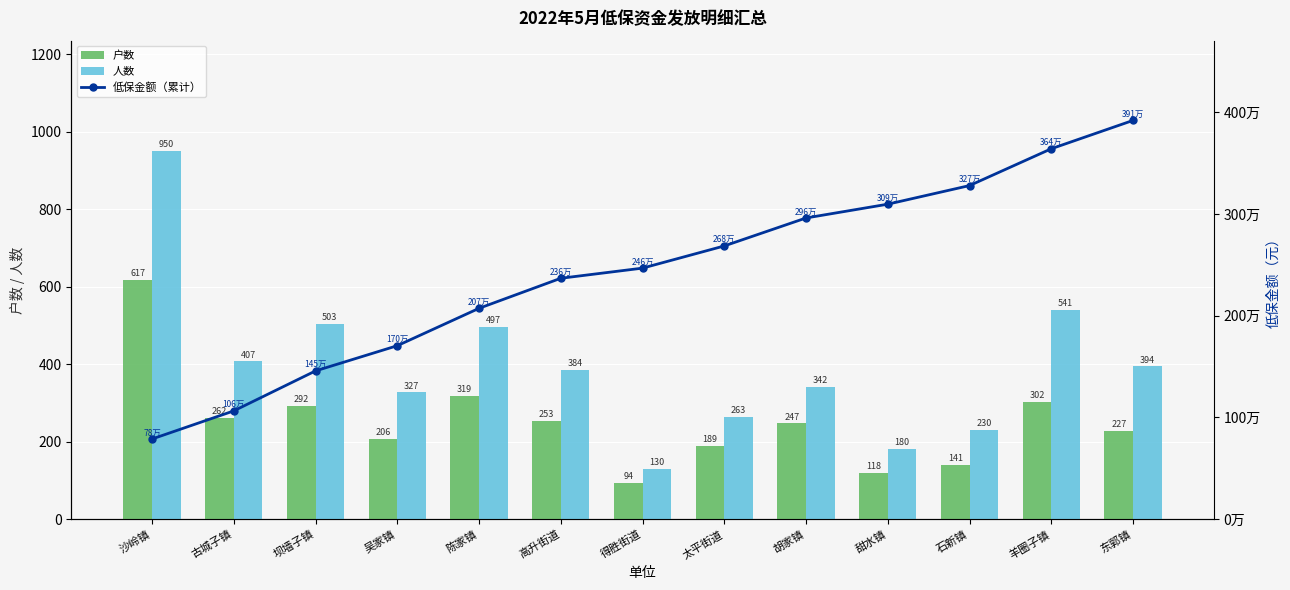

At which label is 人数 closest to 540?

羊圈子镇